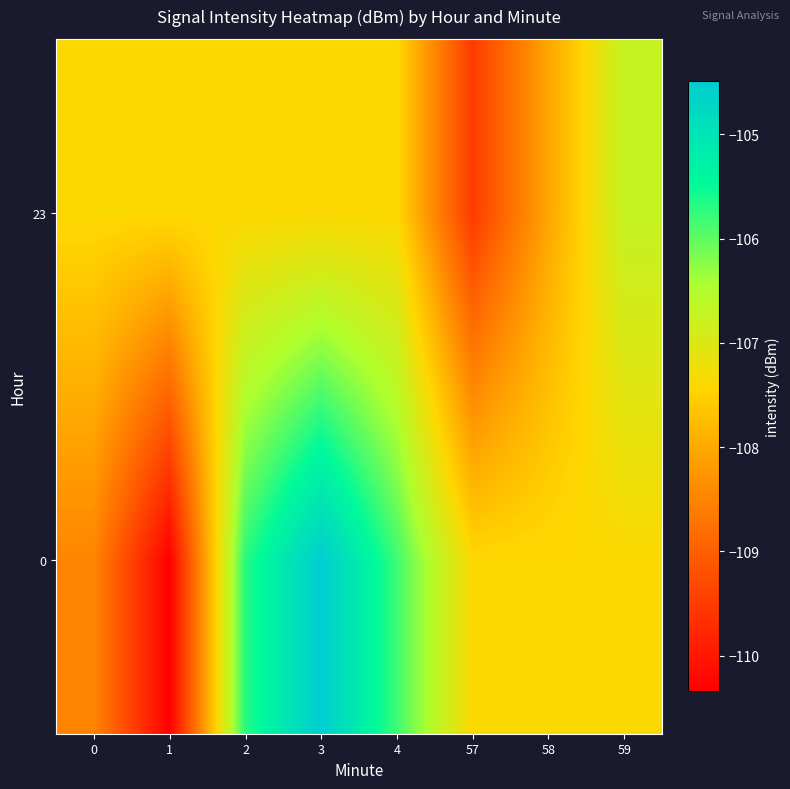

Rank the series by their average value, from lowest to highest.

23, 0